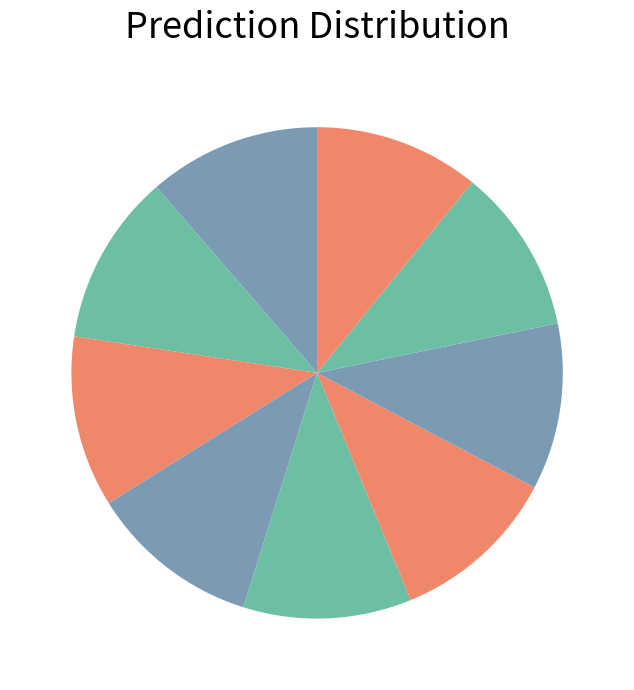

How many slices are in this pie chart?

9